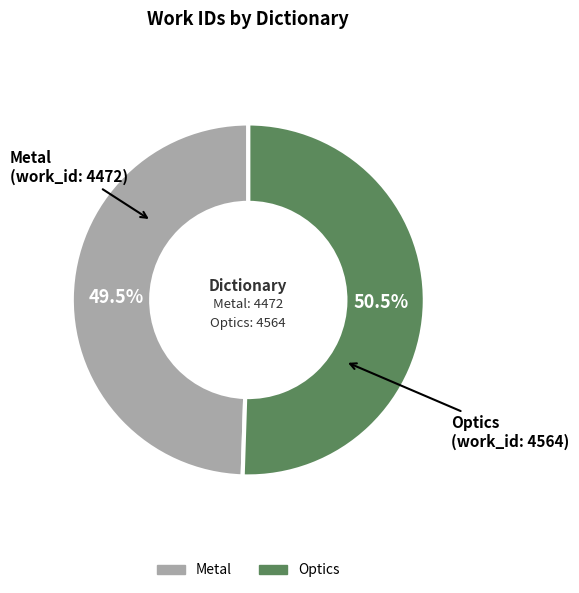

Which slice is the smallest?

Metal